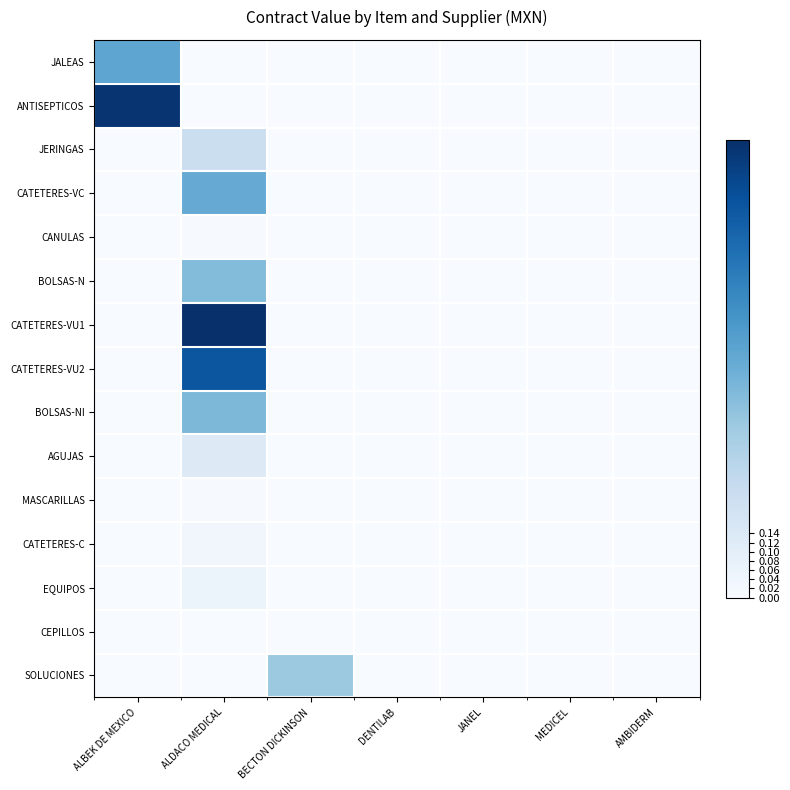

At how many categories does at least one series exceed 0?

3